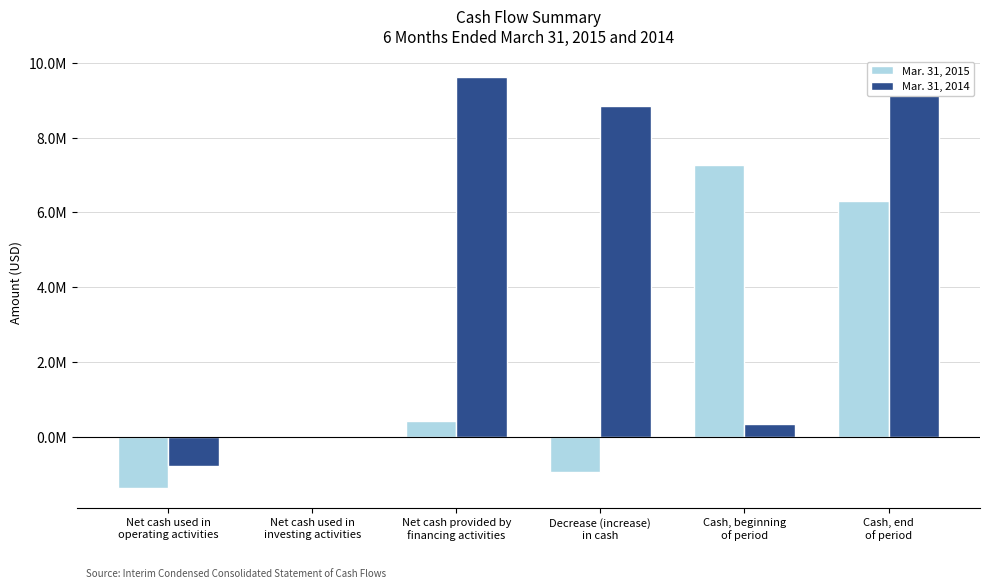

At which label does Mar. 31, 2014 reach its minimum?

Net cash used in
operating activities